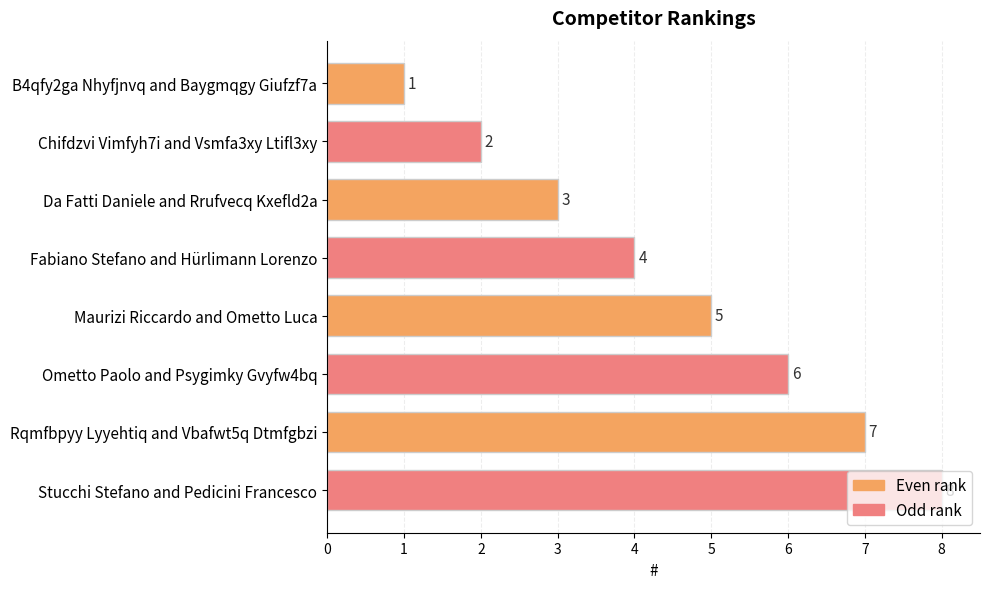

True or false: the data shows 2 at Chifdzvi Vimfyh7i and Vsmfa3xy Ltifl3xy.

True